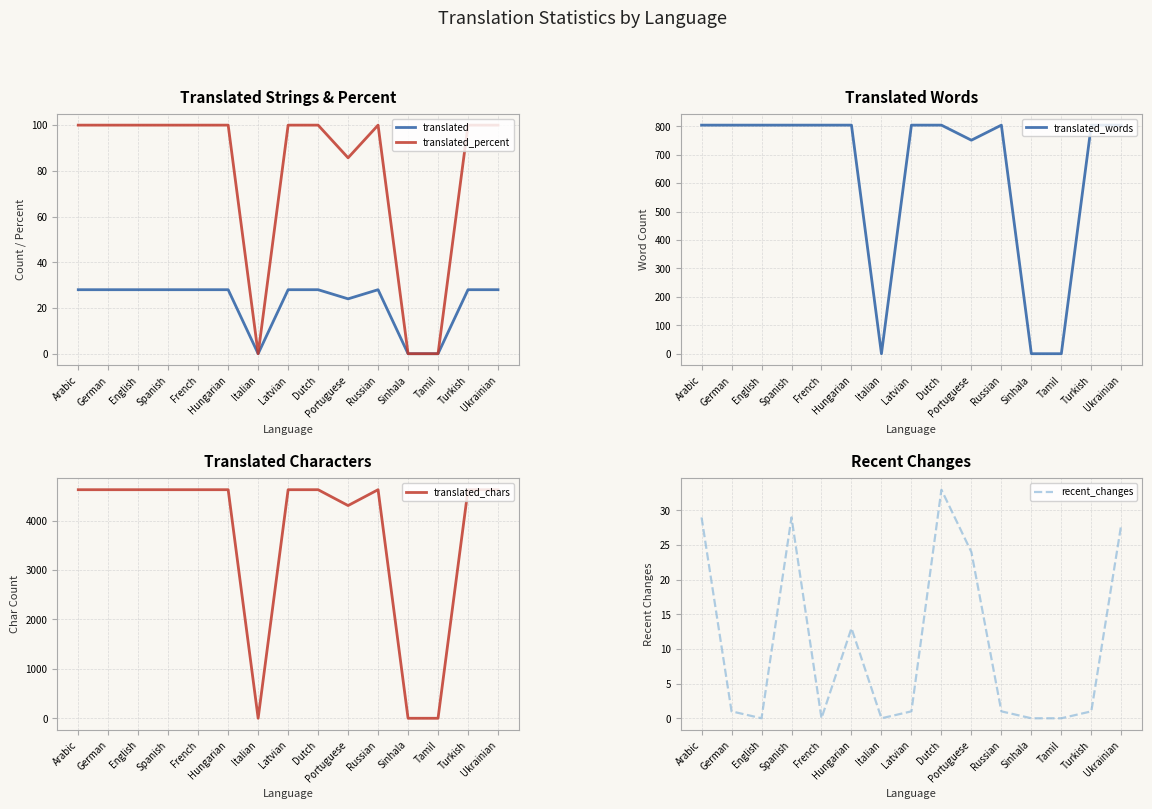

Is it true that translated_percent equals 100.0 at Dutch?

True